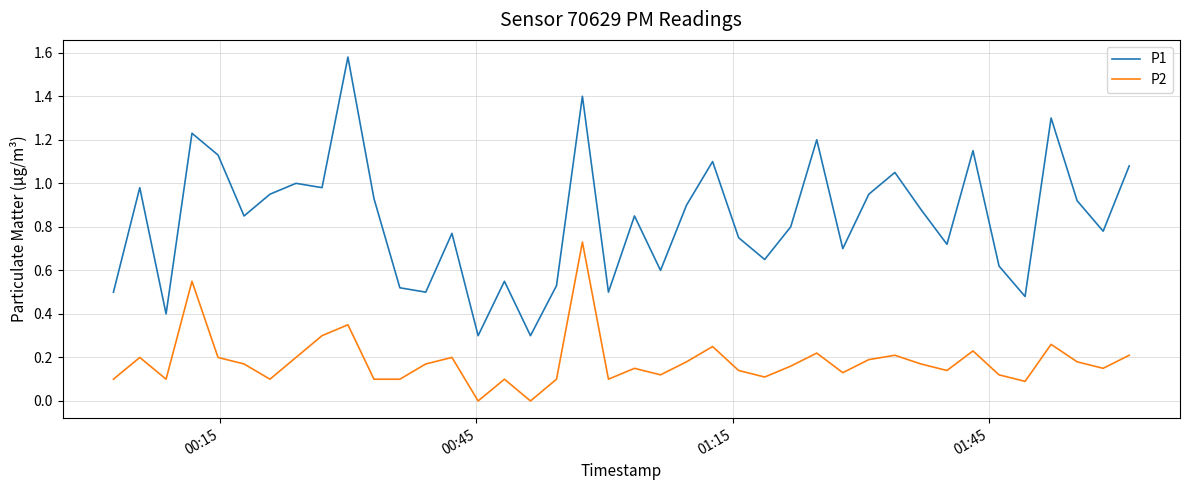

Rank the series by their maximum value, from lowest to highest.

P2, P1